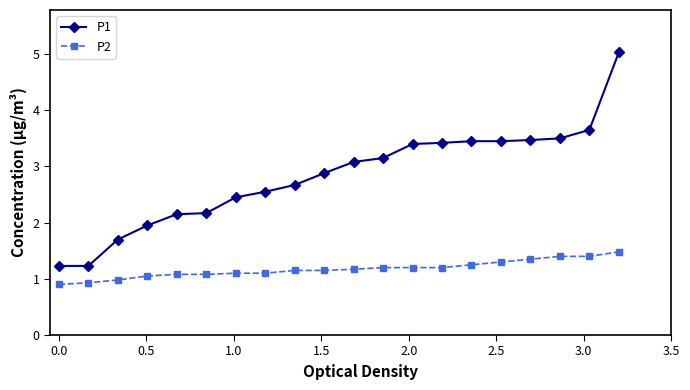

List the series in order of their peak value, lowest first.

P2, P1